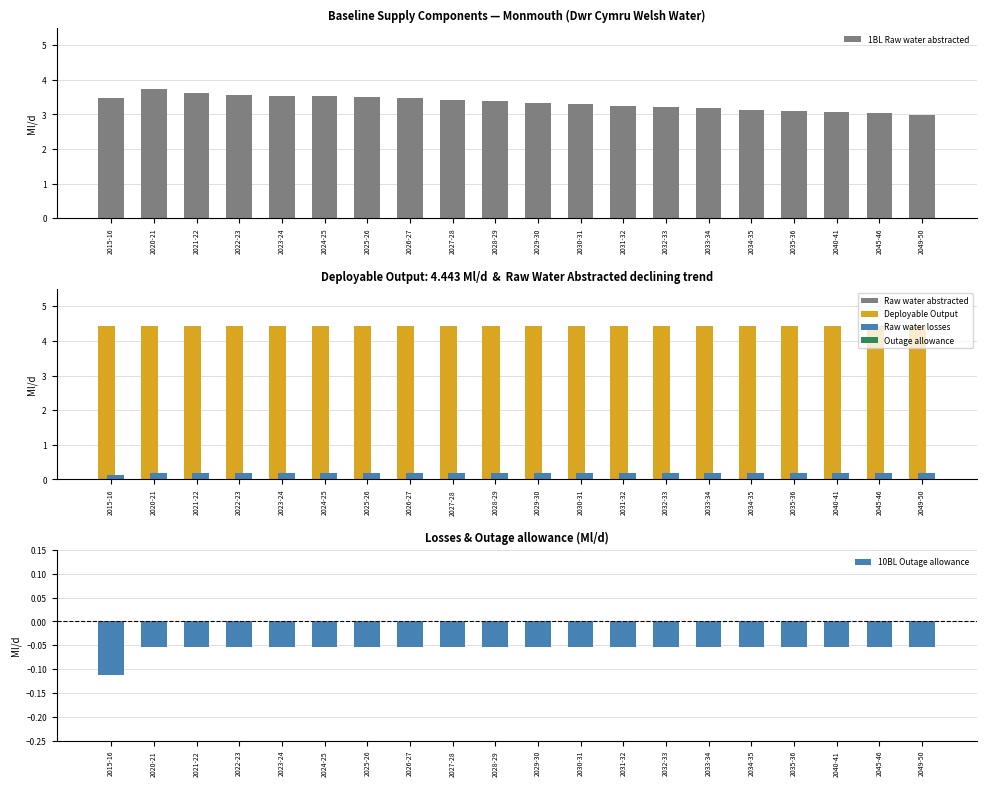

Are the bars grouped side by side (vs. stacked)?

Yes